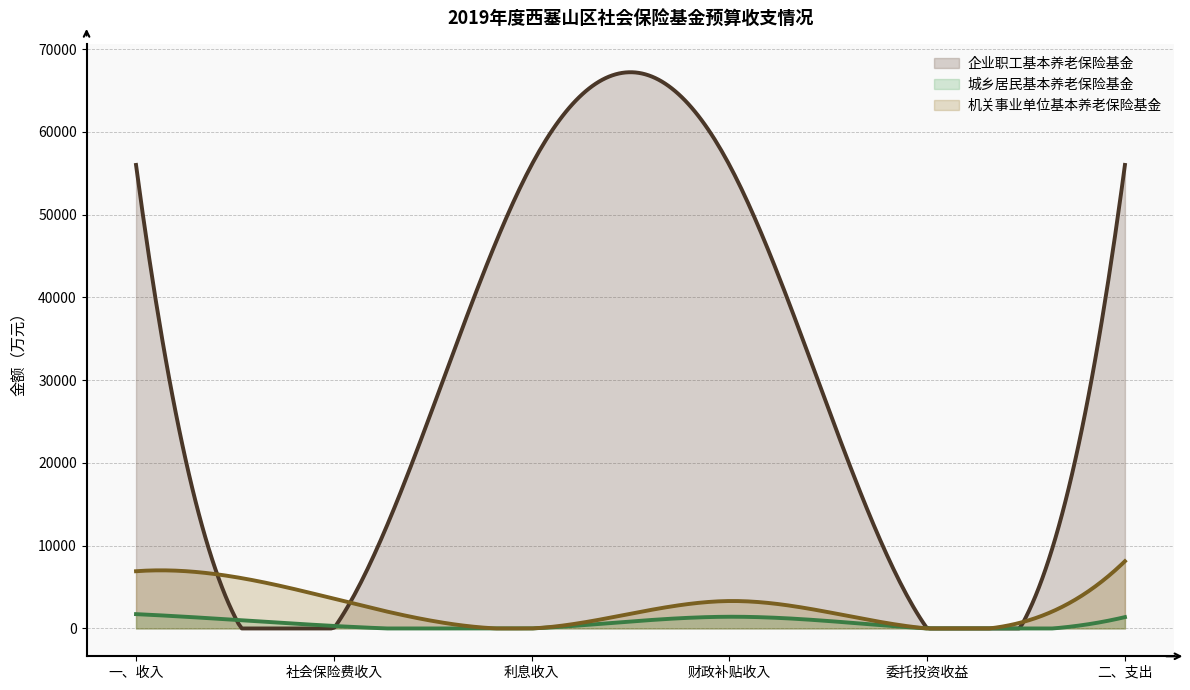

Between 社会保险费收入 and 利息收入, which series saw the biggest shift?

企业职工基本养老保险基金